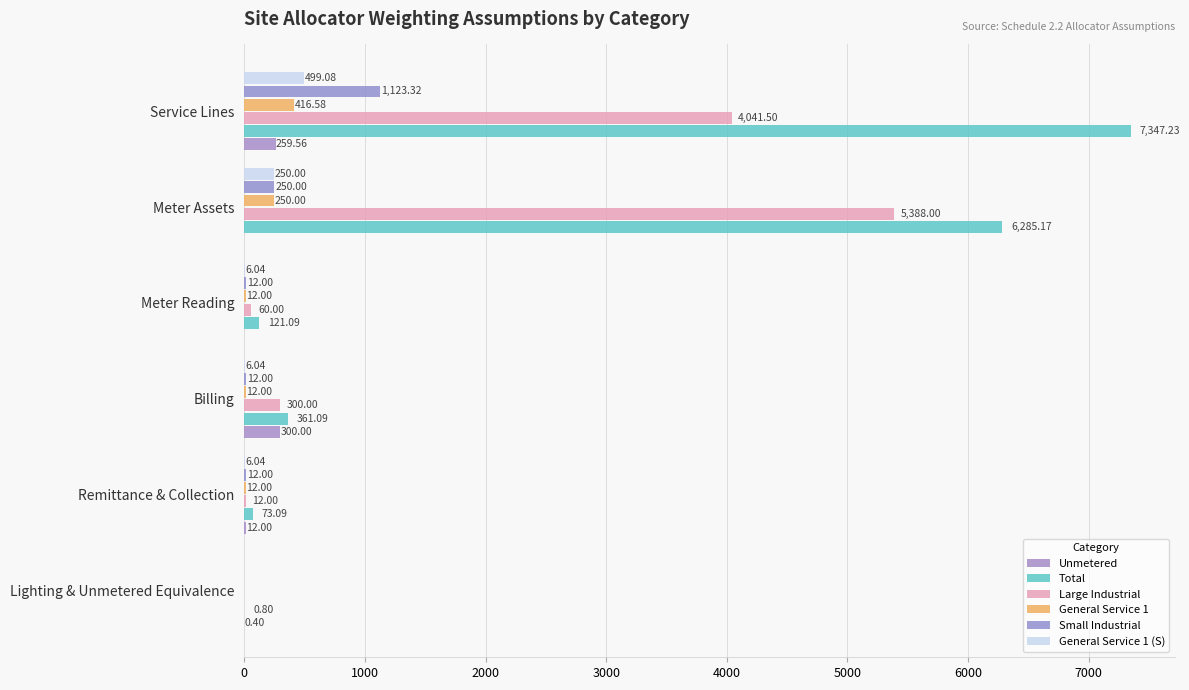

What are all the series names shown in the legend?

Unmetered, Total, Large Industrial, General Service 1, Small Industrial, General Service 1 (S)